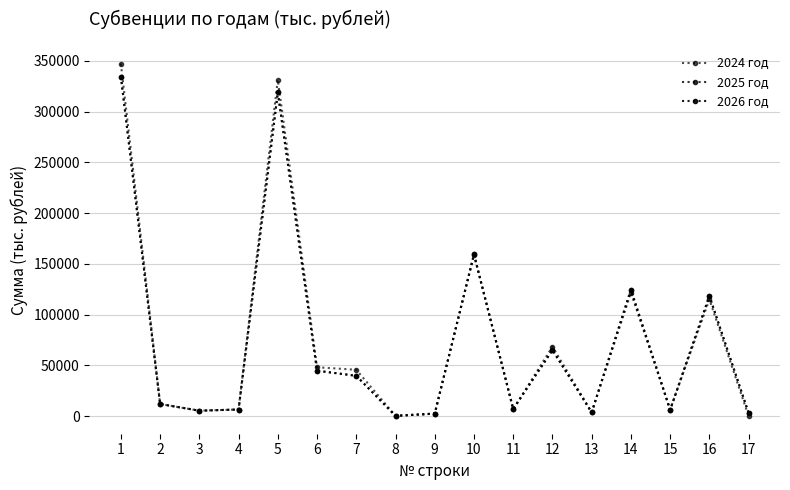

True or false: 2026 год and 2025 год cross at least once.

False